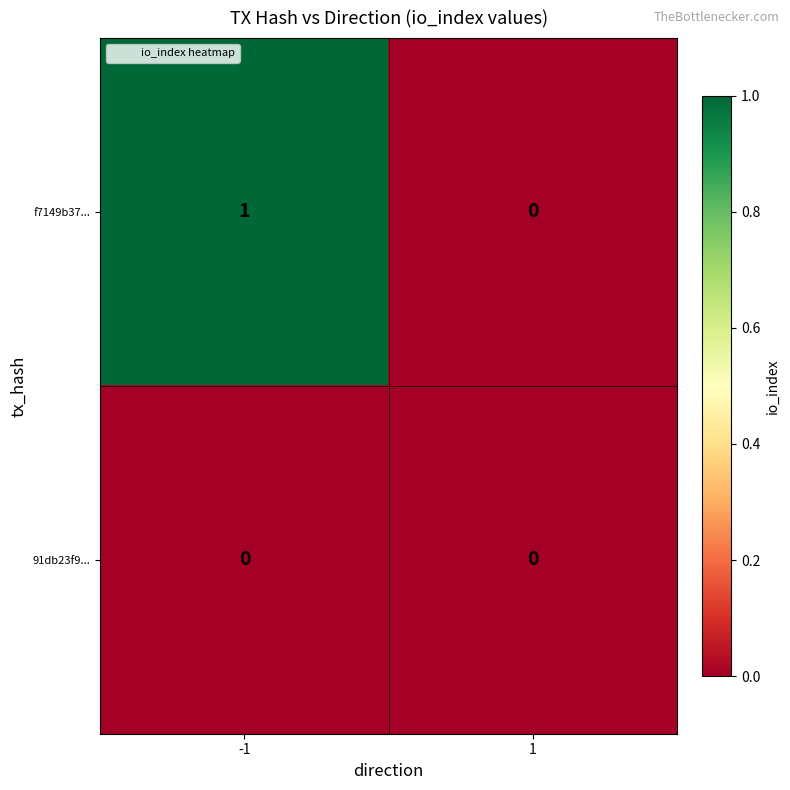

Reading left to right, what are all the values shown in this chart?

f7149b37...: -1=1	1=0
91db23f9...: -1=0	1=0